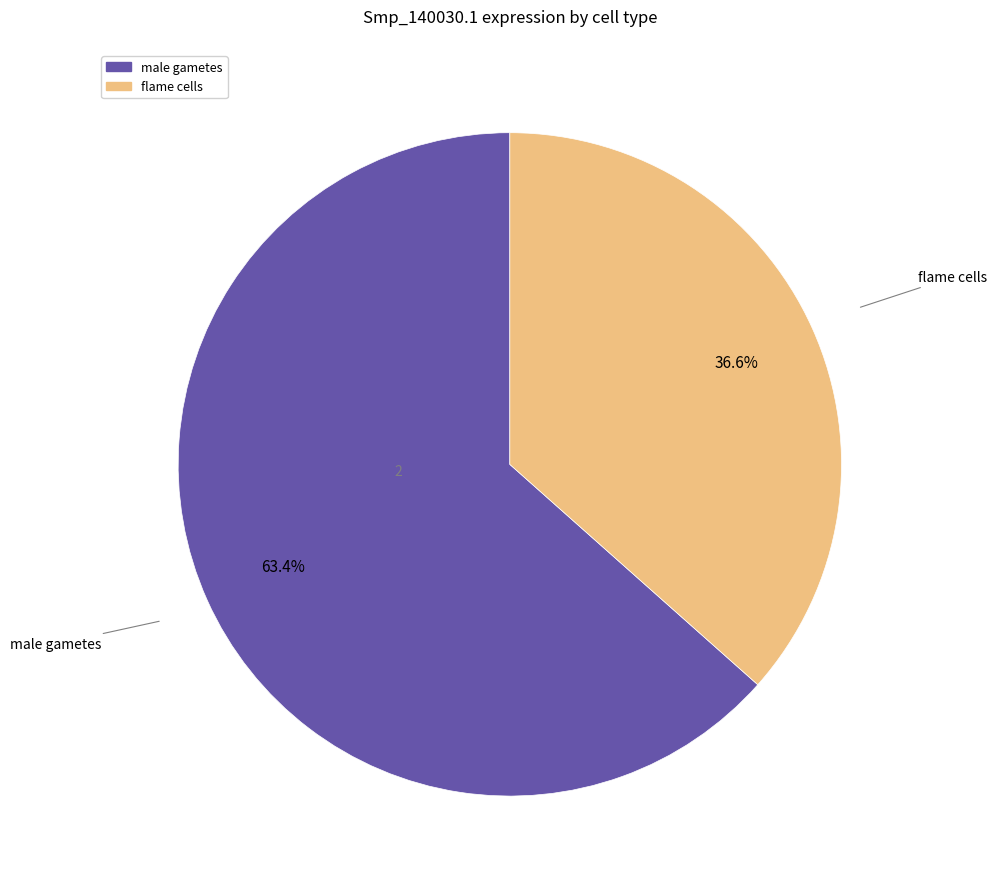

What percentage is the male gametes slice, to the nearest percent?

63%